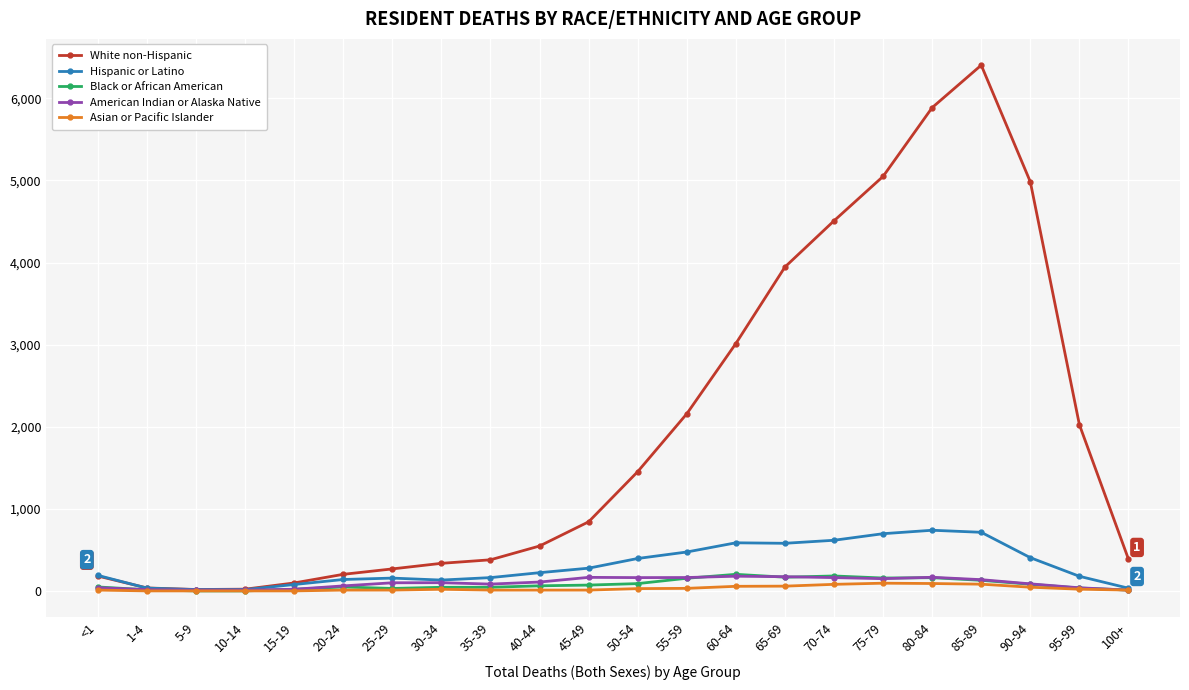

What is the maximum value for Black or African American?

202